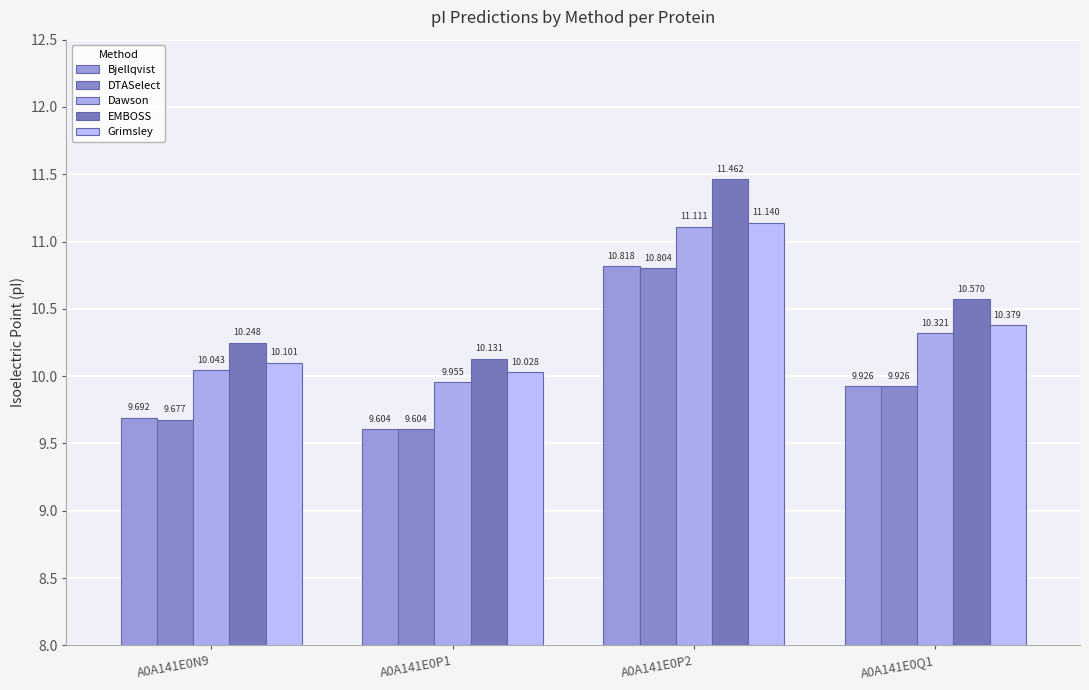

What is the difference between the second highest and minimum values in the Dawson series?

0.4